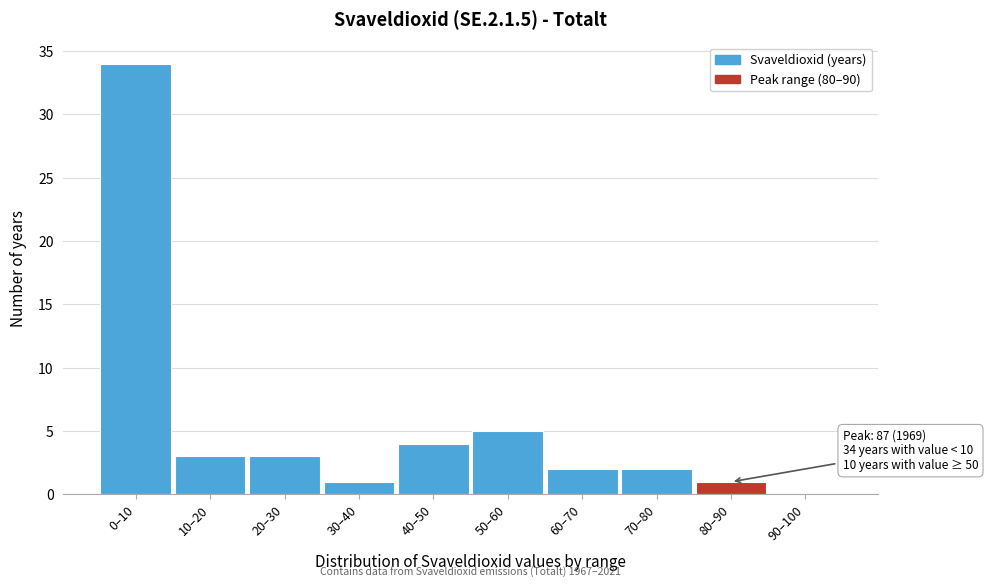

Reading left to right, transcribe all the data shown in this chart.

0–10=34	10–20=3	20–30=3	30–40=1	40–50=4	50–60=5	60–70=2	70–80=2	80–90=1	90–100=0